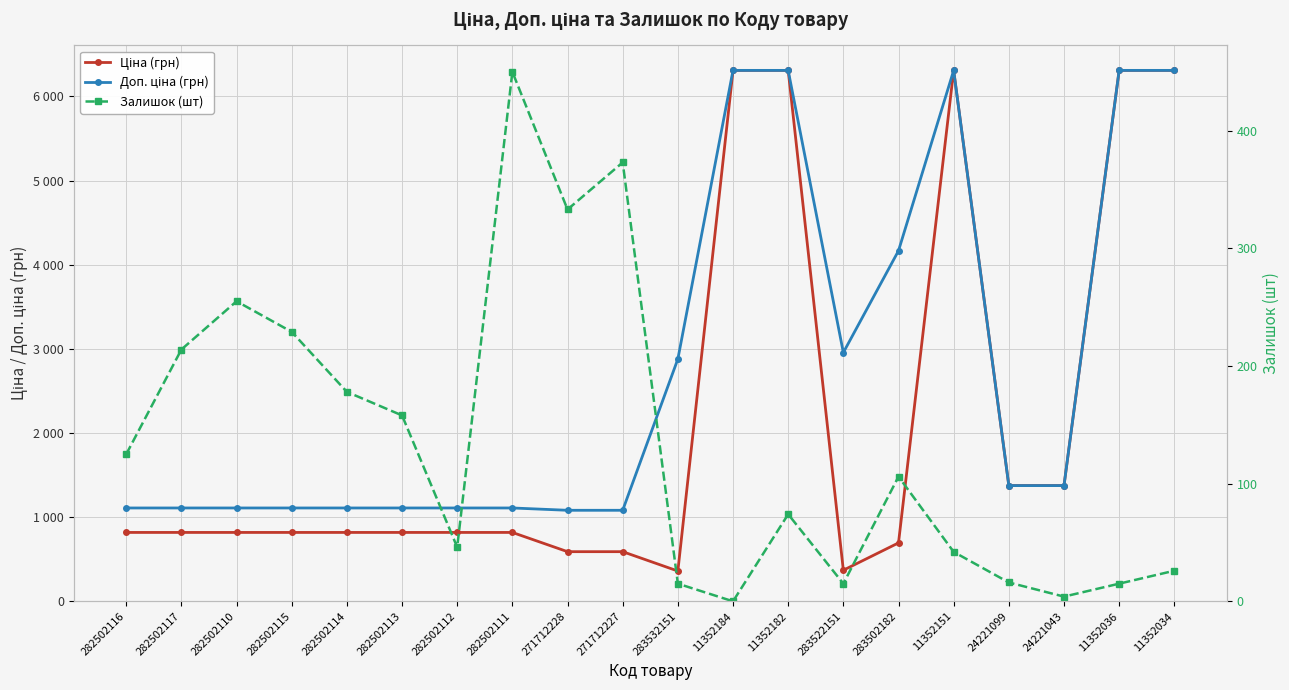

What is the sum of all Доп. ціна (грн) values?

55330.5